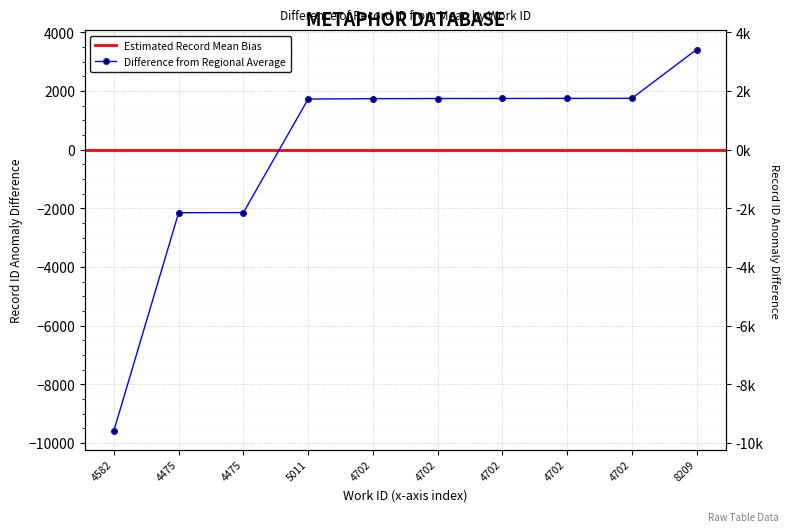

Reading left to right, what are all the values shown in this chart?

-9577.7	-2148.7	-2144.7	1726.3	1739.3	1744.3	1746.3	1749.3	1750.3	3415.3